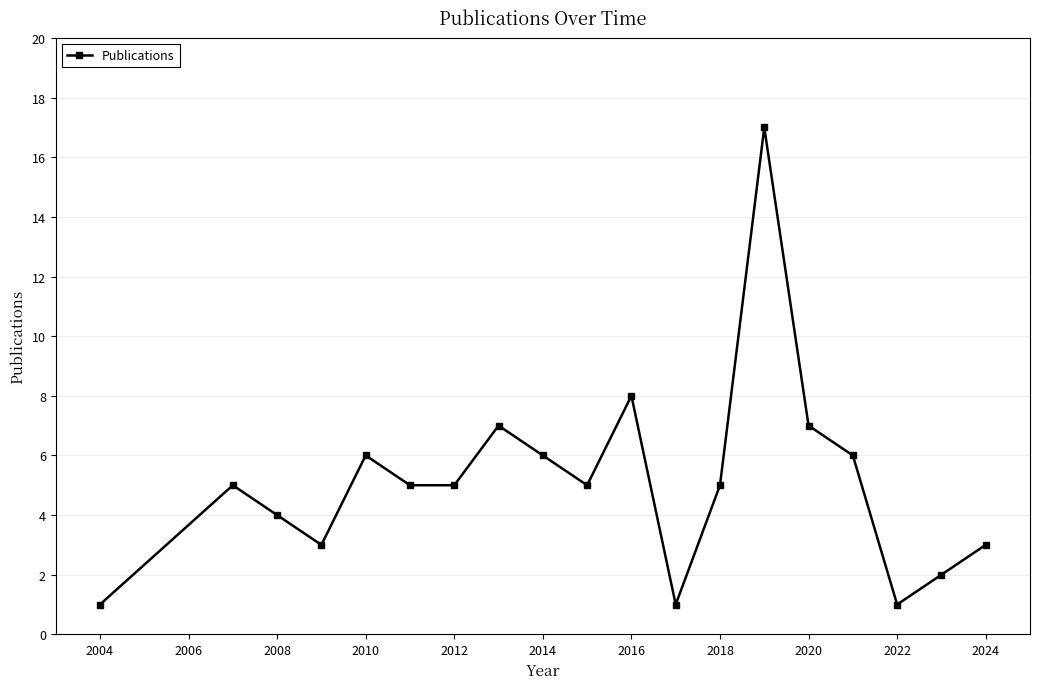

What is the difference between the maximum and second lowest values?

16